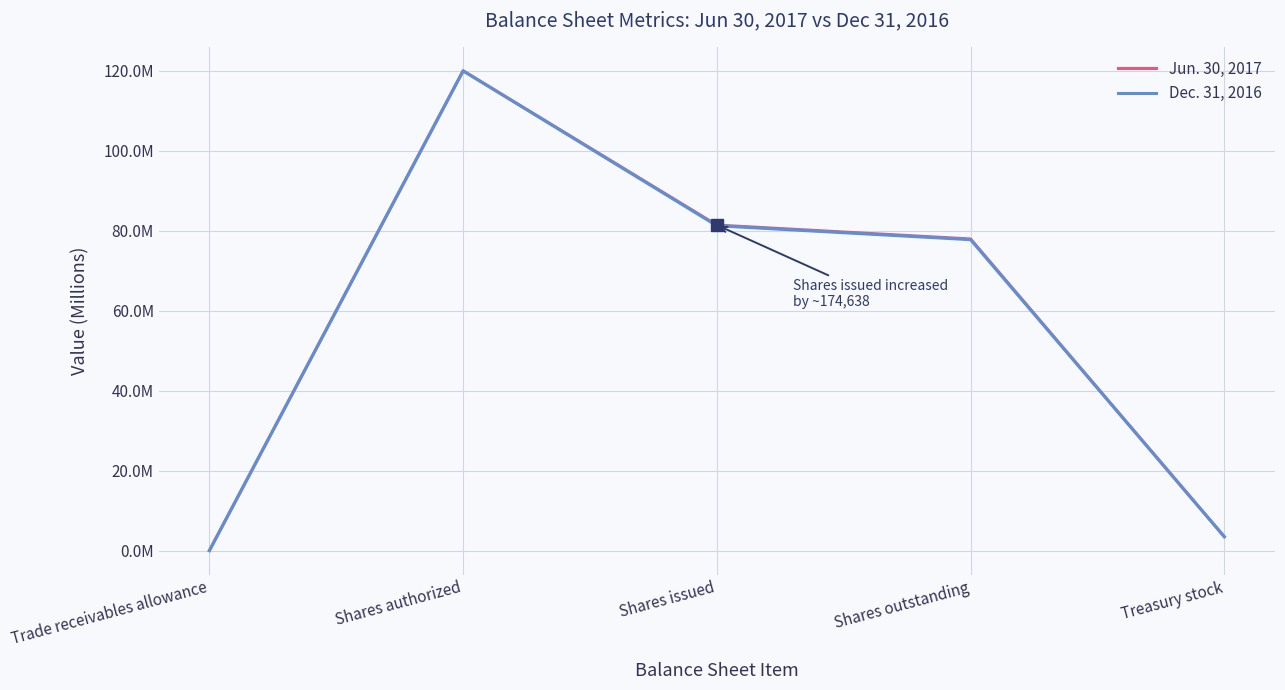

Is it true that Dec. 31, 2016 equals 0.0 at Trade receivables allowance?

False